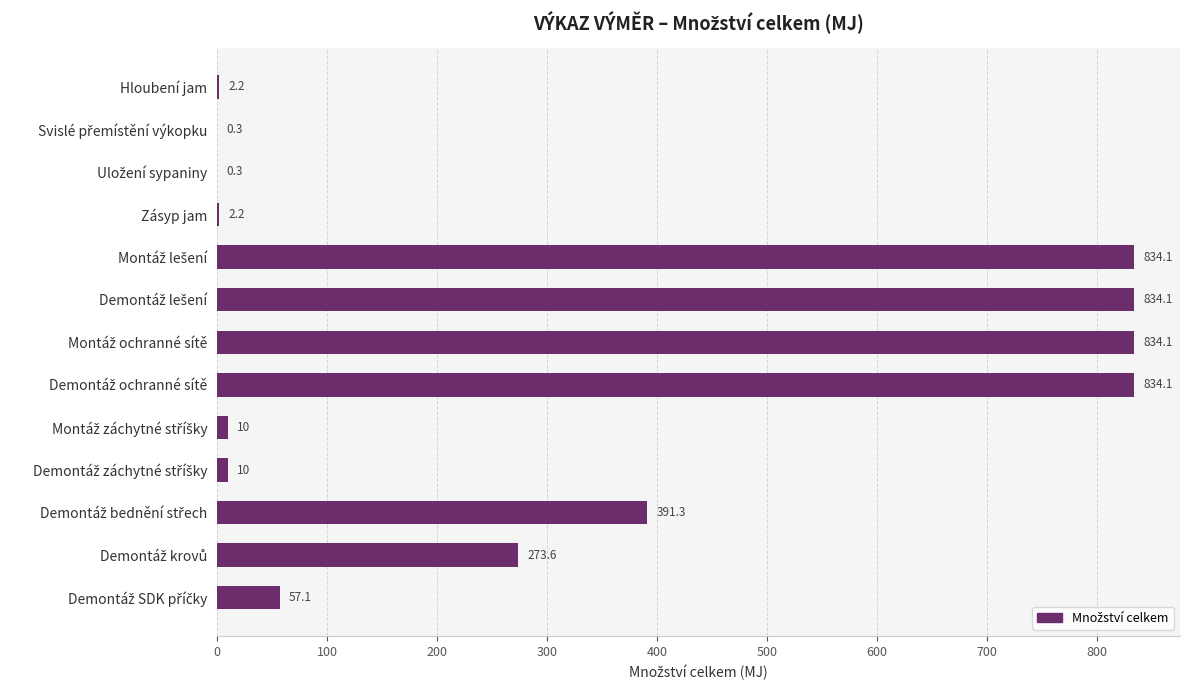

How many values exceed 57?

7